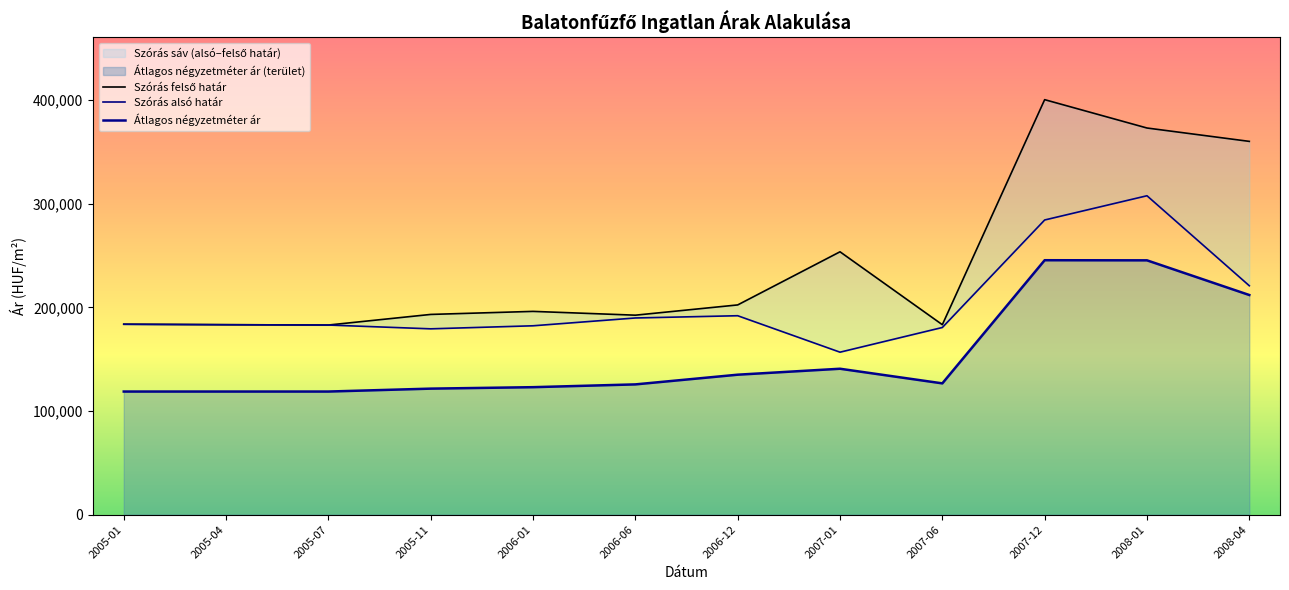

Reading right to left, extract all data points from this chart.

Szórás felső határ: 360029	372928	400271	183220	253537	202291	192402	196062	193128	182899	183218	183666
Szórás alsó határ: 220789	307592	284219	180526	156715	191875	189708	182174	179240	182899	183218	183666
Átlagos négyzetméter ár: 211851	245295	245411	126633	140737	134996	125643	122959	121556	118750	118750	118750